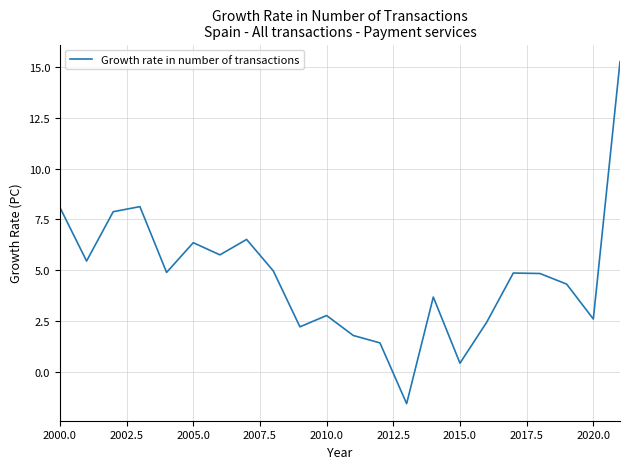

What is the difference between the maximum and minimum values?

16.8